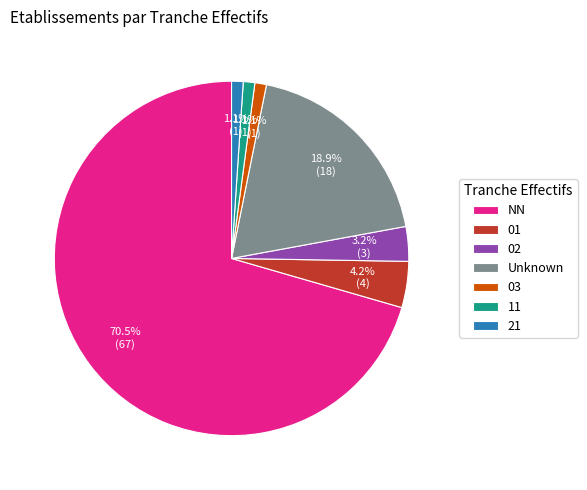

Count the number of slices in the pie.

7